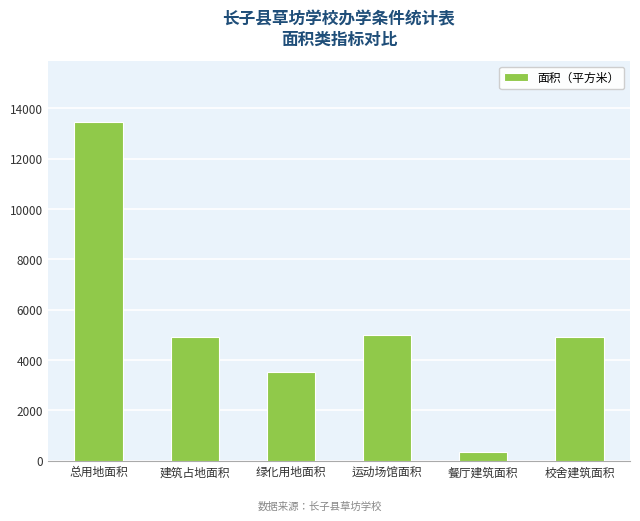

The value at 餐厅建筑面积 is 340.0. True or false?

True